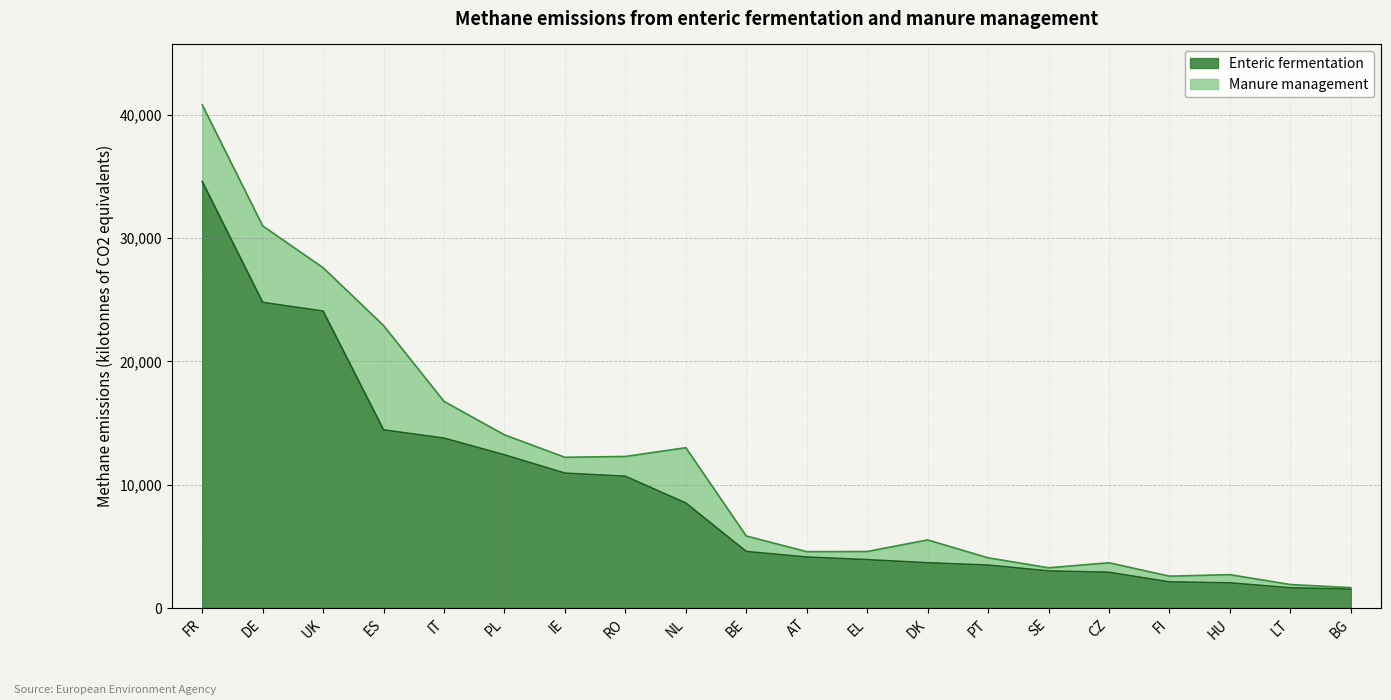

Rank the categories by value from highest to lowest.

FR, DE, UK, ES, IT, PL, IE, RO, NL, BE, AT, EL, DK, PT, SE, CZ, FI, HU, LT, BG